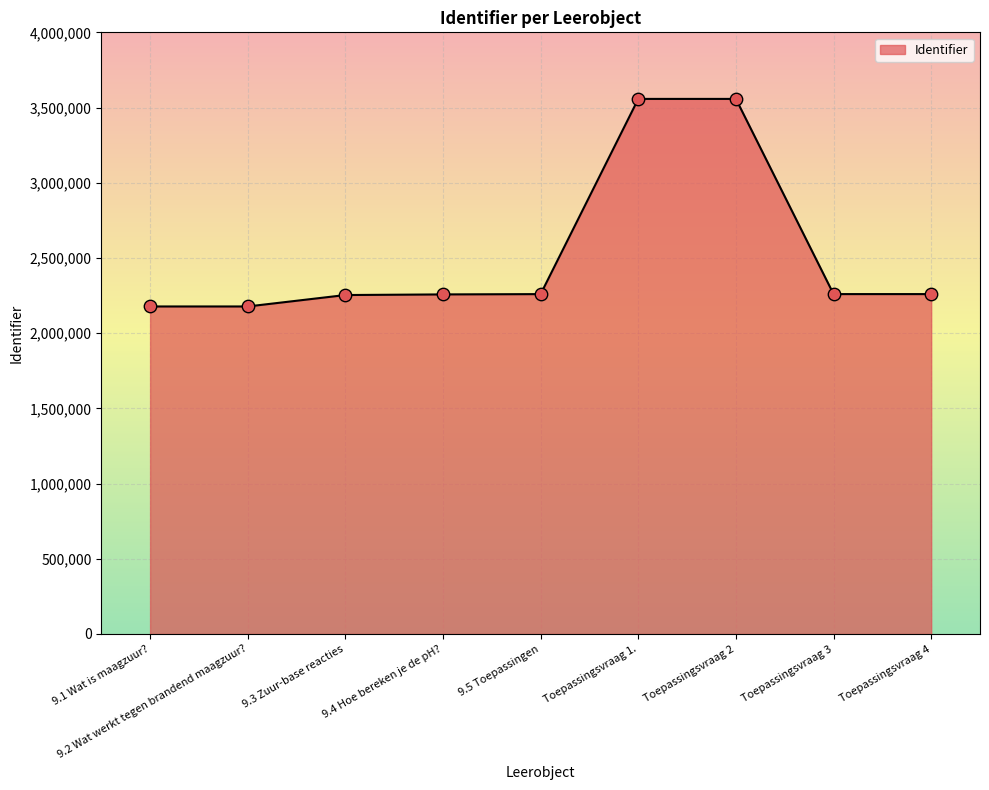

Which has a higher value, 9.1 Wat is maagzuur? or 9.4 Hoe bereken je de pH??

9.4 Hoe bereken je de pH?